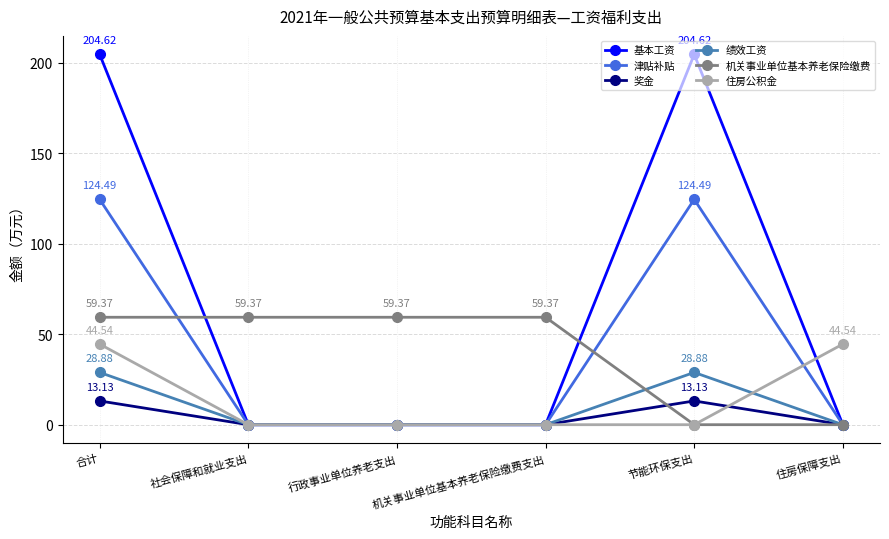

Reading left to right, transcribe all the data shown in this chart.

基本工资: 204.6	0.0	0.0	0.0	204.6	0.0
津贴补贴: 124.5	0.0	0.0	0.0	124.5	0.0
奖金: 13.1	0.0	0.0	0.0	13.1	0.0
绩效工资: 28.9	0.0	0.0	0.0	28.9	0.0
机关事业单位基本养老保险缴费: 59.4	59.4	59.4	59.4	0.0	0.0
住房公积金: 44.5	0.0	0.0	0.0	0.0	44.5